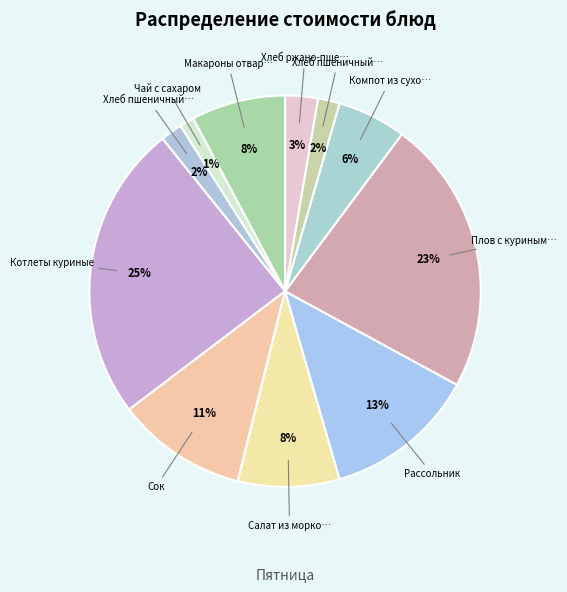

Count the number of slices in the pie.

11